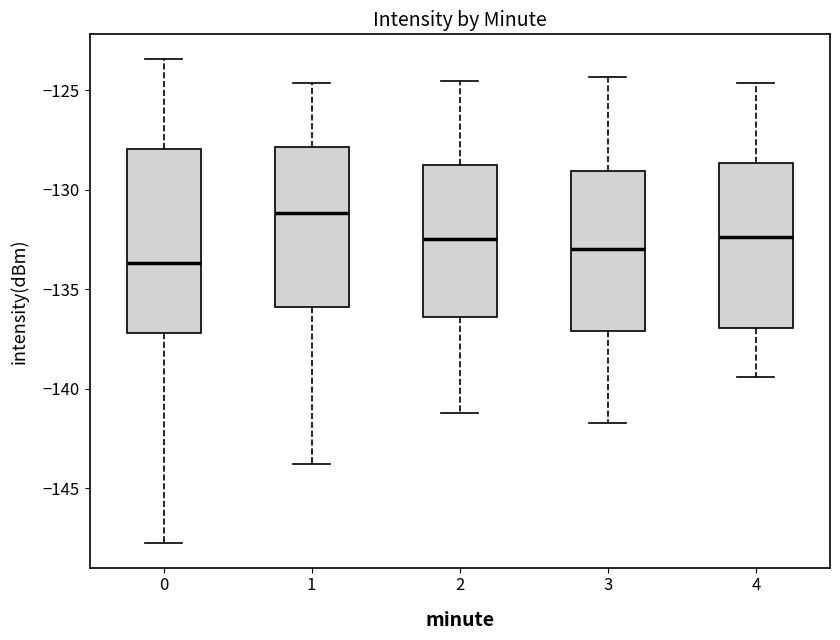

Which box is the tallest, from its lower edge to its upper edge?

0